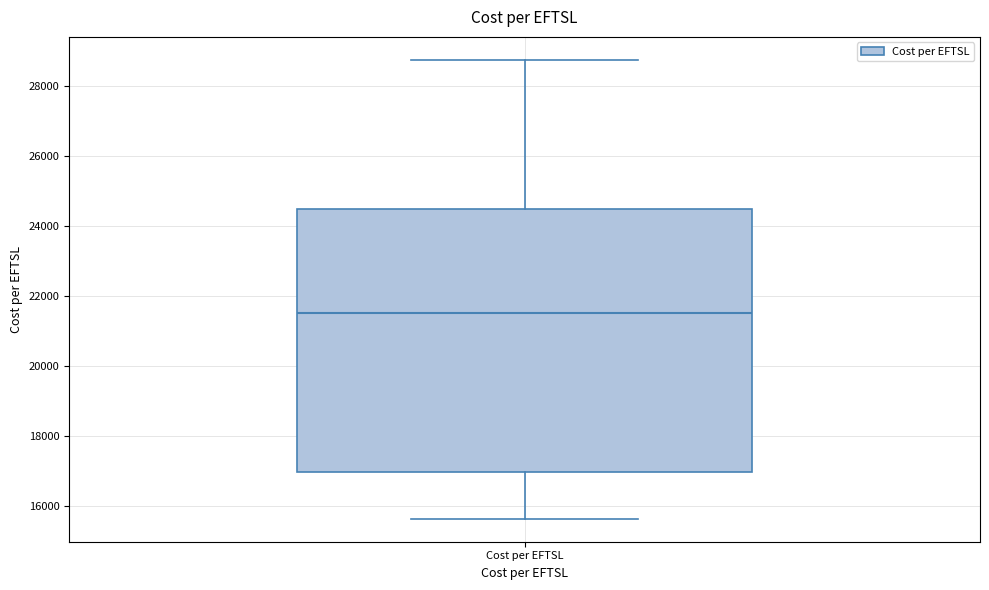

Read this box plot against the y-axis: the position of the median line, the range covered by the box, and the ends of both whiskers. The values are not printed on the chart, so give them approximately, as read against the axis.

median 21600, box 17000 to 24400, whiskers 15600 to 28800